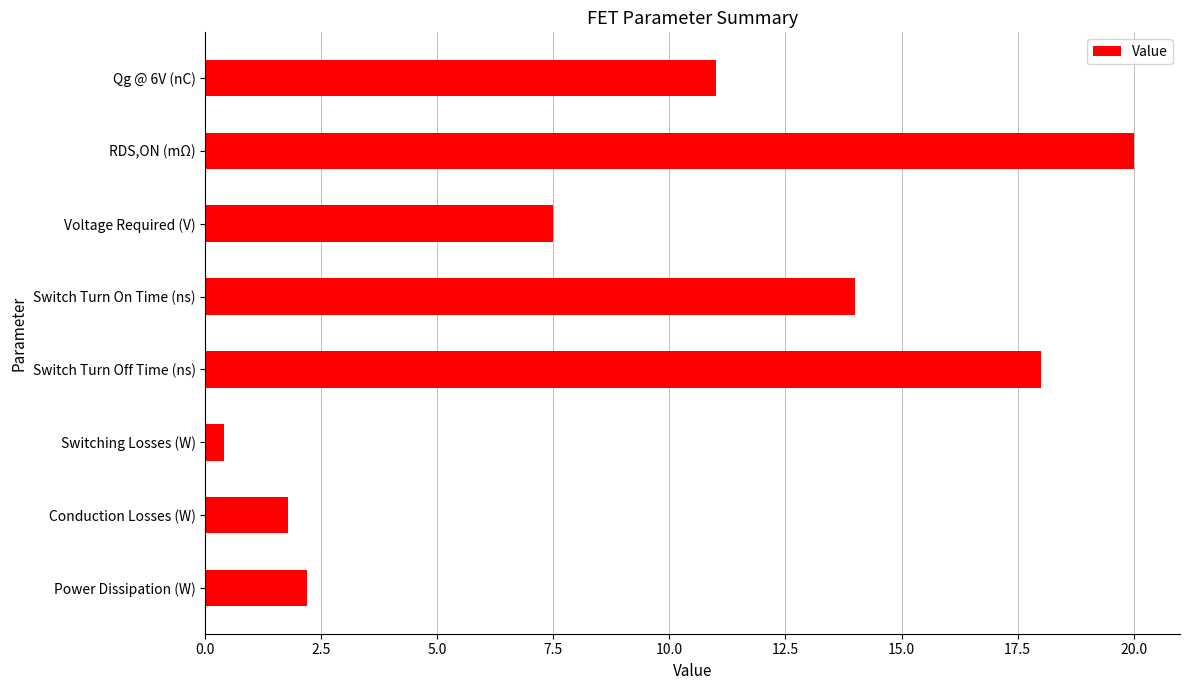

Approximately how many times larger is the value at Switch Turn Off Time (ns) compared to Power Dissipation (W)?

8.2